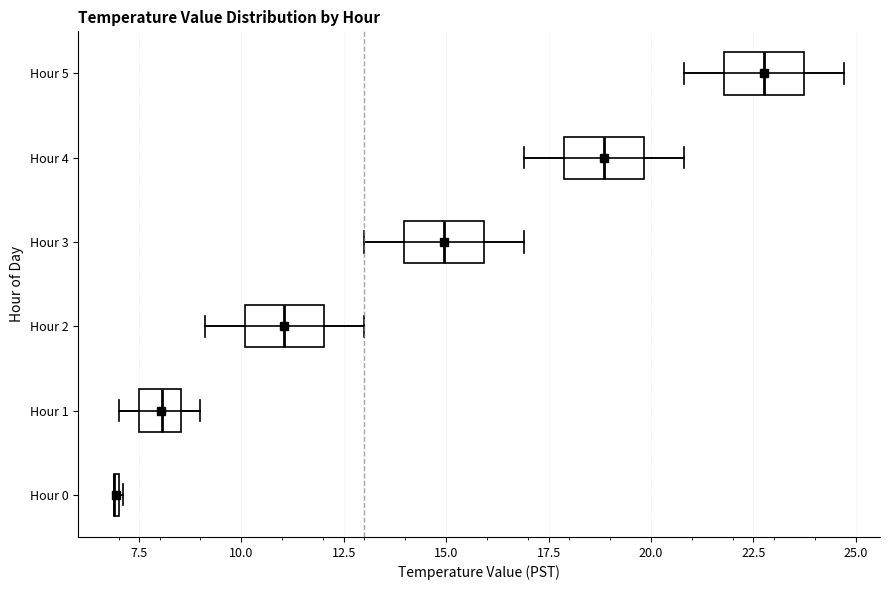

Reading bottom to top, transcribe this box plot: for each box, give where its median line is, the range the box spans, and where its two whiskers end, as read against the x-axis. The values are not printed on the chart, so give them approximately, as read against the axis.

Hour 0: box collapsed to a line at 7.0, whiskers 7.0 to 7.0
Hour 1: median 8.0, box 7.5 to 8.5, whiskers 7.0 to 9.0
Hour 2: median 11.0, box 10.0 to 12.0, whiskers 9.0 to 13.0
Hour 3: median 15.0, box 14.0 to 16.0, whiskers 13.0 to 17.0
Hour 4: median 19.0, box 18.0 to 20.0, whiskers 17.0 to 21.0
Hour 5: median 23.0, box 22.0 to 23.5, whiskers 21.0 to 24.5